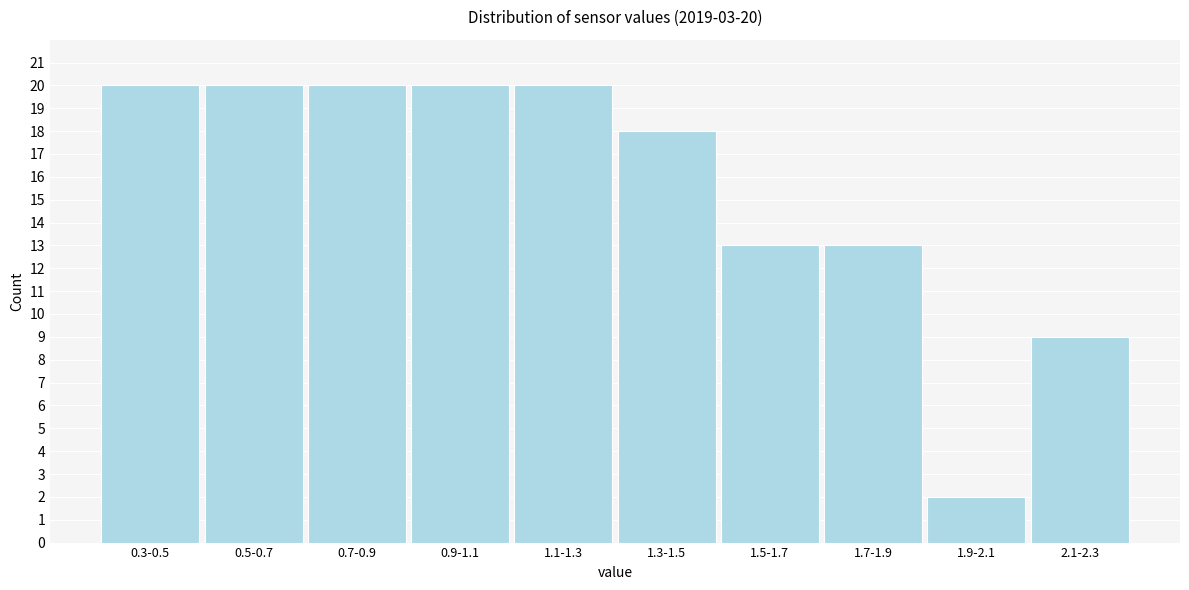

Reading left to right, what are all the values shown in this chart?

0.3-0.5=20	0.5-0.7=20	0.7-0.9=20	0.9-1.1=20	1.1-1.3=20	1.3-1.5=18	1.5-1.7=13	1.7-1.9=13	1.9-2.1=2	2.1-2.3=9